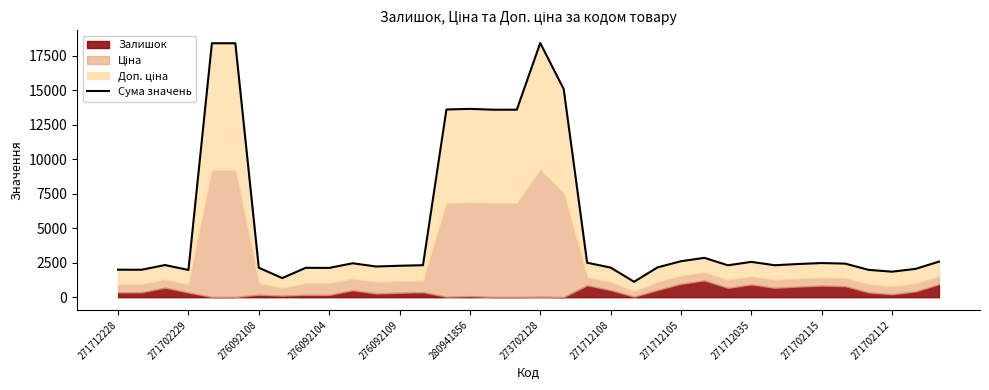

What is the smallest value displayed?

1119.5